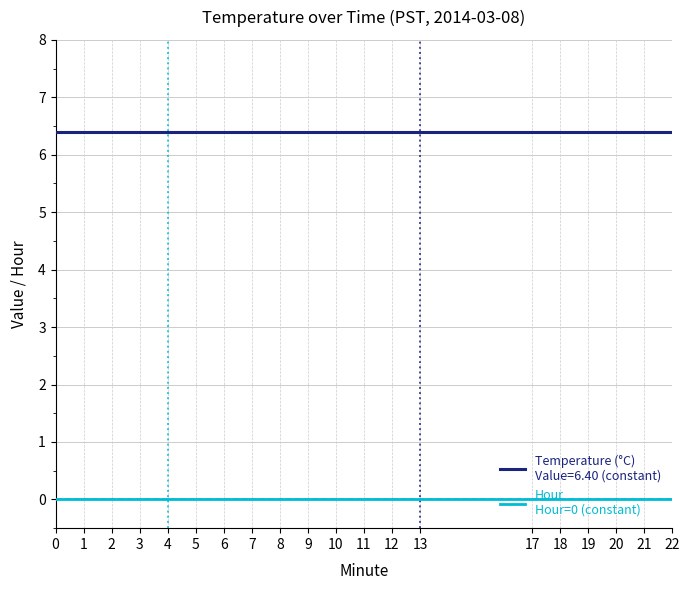

Is this an area chart (filled region under the line)?

No